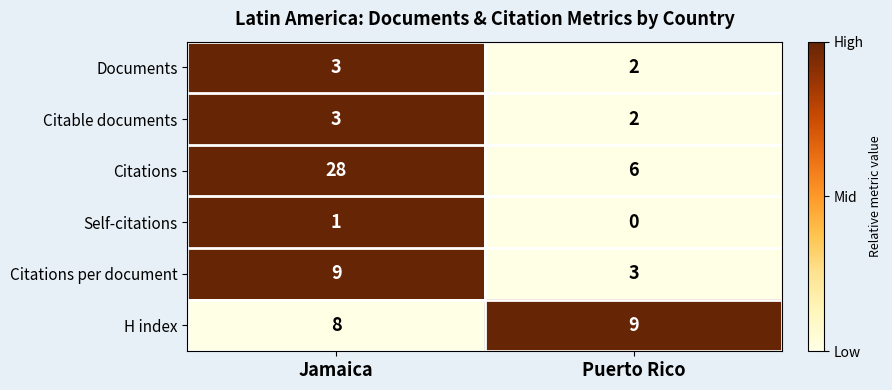

Between Jamaica and Puerto Rico, which series saw the biggest shift?

Citations